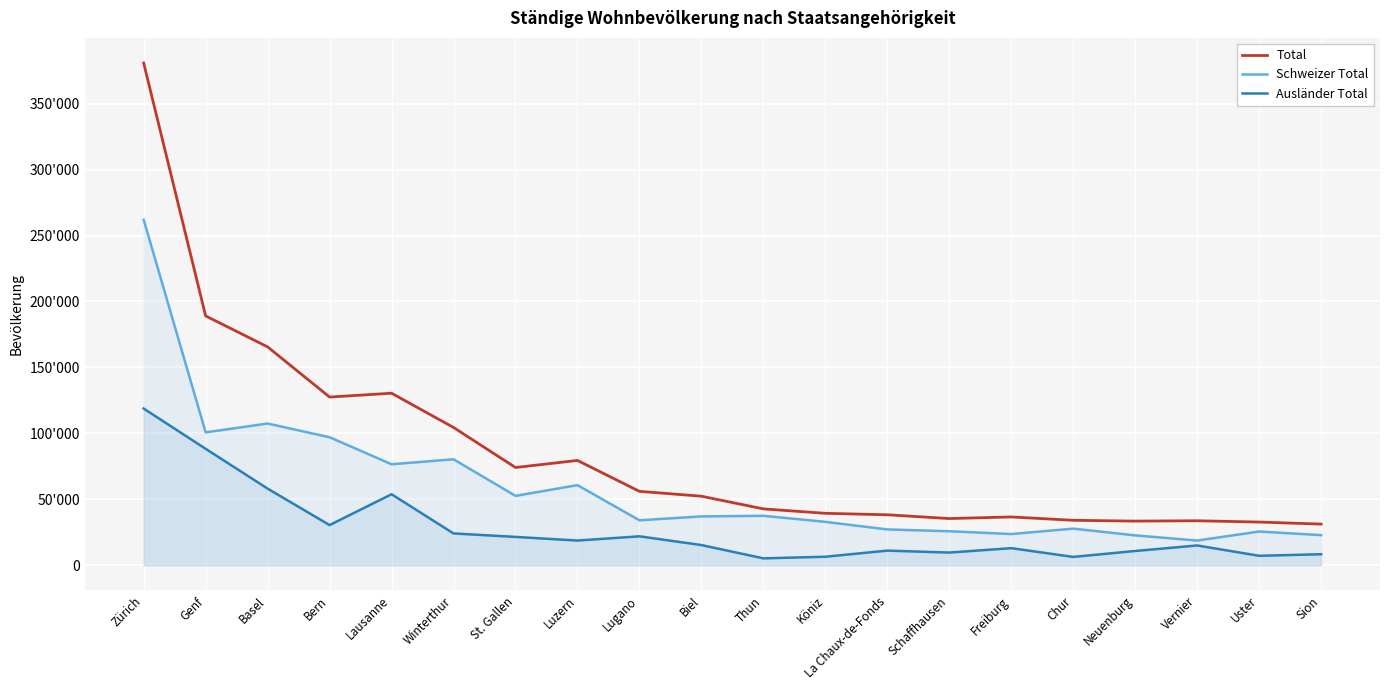

List the series in order of their peak value, highest first.

Total, Schweizer Total, Ausländer Total